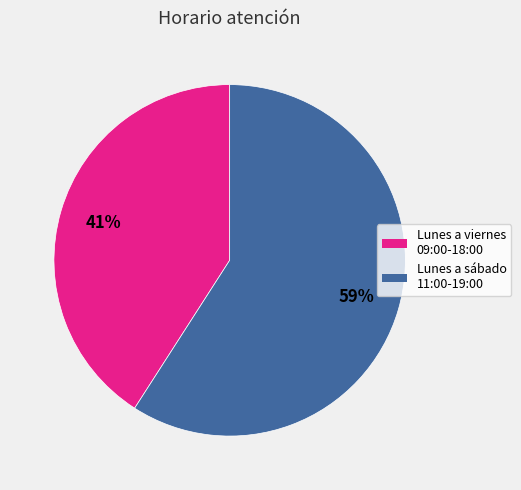

To the nearest percent, what is the difference between the largest and smallest slice percentages?

18%